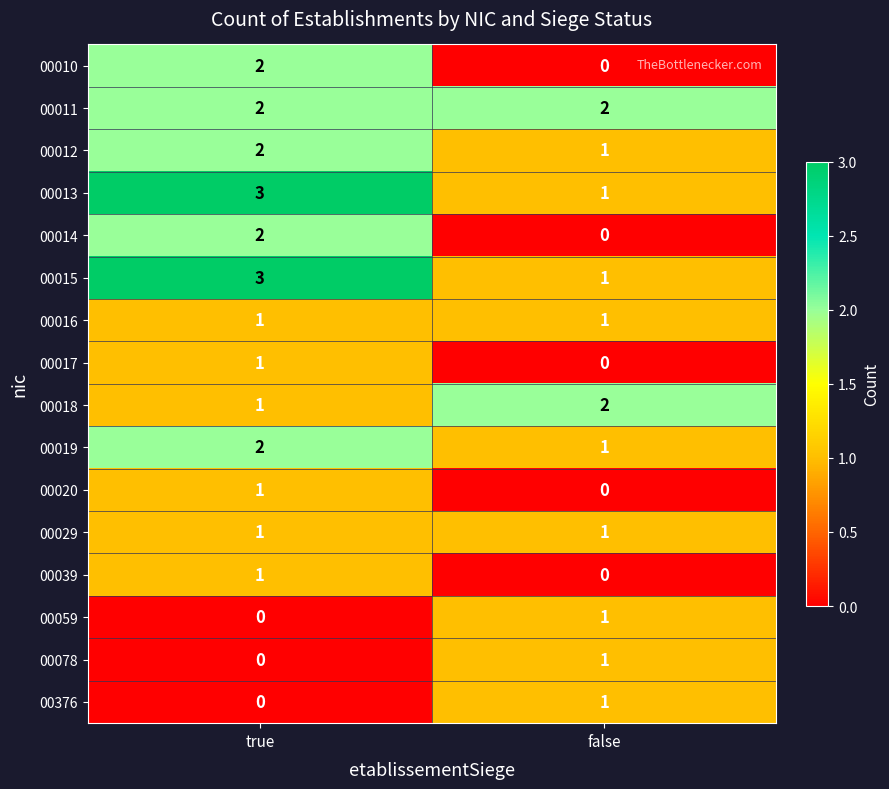

What is the sum of the 00011 values at true and false?

4